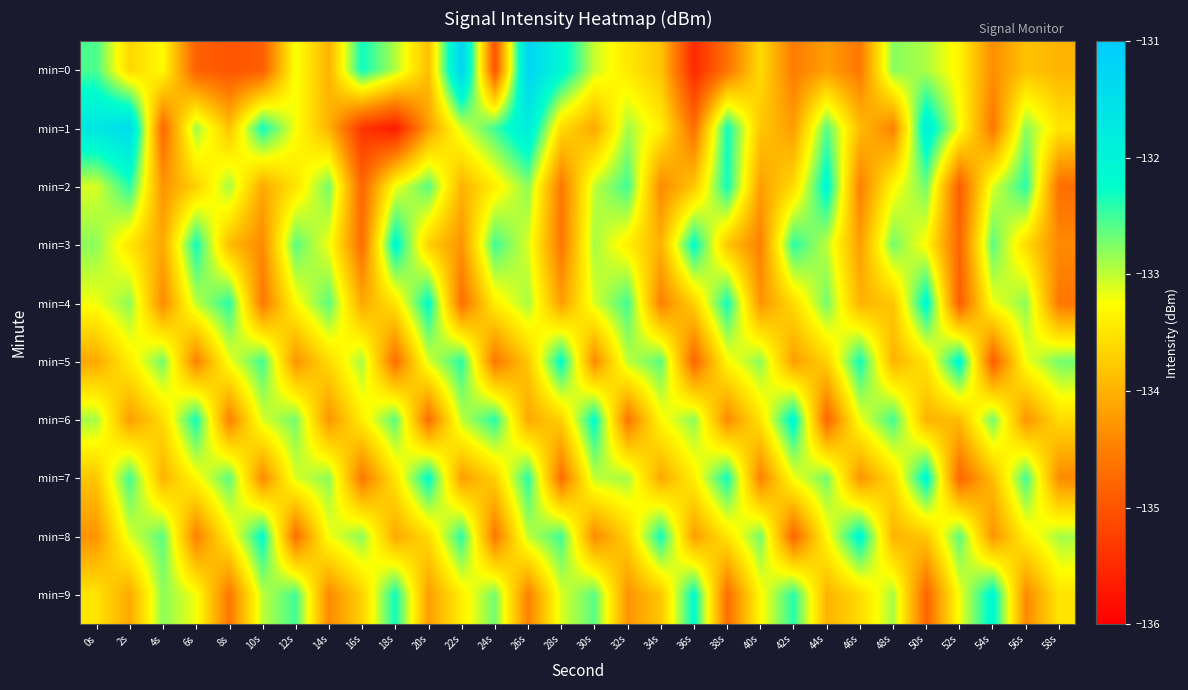

Reading left to right, list all the values displayed in this chart.

min=0: 0s=-132.5	2s=-133.6	4s=-133.3	6s=-134.9	8s=-135.0	10s=-134.9	12s=-133.2	14s=-134.0	16s=-132.3	18s=-132.9	20s=-133.9	22s=-131.2	24s=-135.0	26s=-131.3	28s=-132.1	30s=-133.0	32s=-133.5	34s=-133.8	36s=-135.5	38s=-134.7	40s=-133.6	42s=-134.5	44s=-134.2	46s=-134.6	48s=-132.8	50s=-132.9	52s=-133.4	54s=-134.4	56s=-133.8	58s=-134.0
min=1: 0s=-131.7	2s=-131.4	4s=-134.8	6s=-132.9	8s=-133.8	10s=-132.3	12s=-133.2	14s=-134.0	16s=-135.4	18s=-135.7	20s=-134.2	22s=-133.1	24s=-132.5	26s=-131.8	28s=-133.6	30s=-134.1	32s=-132.9	34s=-133.4	36s=-134.7	38s=-132.3	40s=-133.8	42s=-134.2	44s=-132.6	46s=-133.9	48s=-134.5	50s=-131.9	52s=-133.2	54s=-134.6	56s=-132.8	58s=-133.5
min=2: 0s=-133.1	2s=-132.4	4s=-134.3	6s=-133.7	8s=-132.9	10s=-134.1	12s=-133.5	14s=-132.7	16s=-134.8	18s=-133.2	20s=-132.6	22s=-134.0	24s=-133.4	26s=-132.8	28s=-134.6	30s=-133.0	32s=-132.5	34s=-134.4	36s=-133.8	38s=-132.3	40s=-134.2	42s=-133.6	44s=-132.1	46s=-134.5	48s=-133.3	50s=-132.7	52s=-134.9	54s=-133.1	56s=-132.4	58s=-134.7
min=3: 0s=-132.8	2s=-133.5	4s=-134.1	6s=-132.3	8s=-133.9	10s=-134.4	12s=-132.6	14s=-133.2	16s=-134.7	18s=-132.1	20s=-133.7	22s=-134.3	24s=-132.5	26s=-133.1	28s=-134.6	30s=-132.9	32s=-133.4	34s=-134.0	36s=-132.2	38s=-133.8	40s=-134.5	42s=-132.4	44s=-133.0	46s=-134.2	48s=-132.7	50s=-133.3	52s=-134.8	54s=-132.6	56s=-133.6	58s=-134.4
min=4: 0s=-133.2	2s=-132.8	4s=-134.4	6s=-133.0	8s=-132.4	10s=-134.6	12s=-133.3	14s=-132.6	16s=-134.1	18s=-133.5	20s=-132.2	22s=-134.7	24s=-133.4	26s=-132.9	28s=-134.2	30s=-133.1	32s=-132.5	34s=-134.5	36s=-133.7	38s=-132.3	40s=-134.3	42s=-133.6	44s=-132.7	46s=-134.0	48s=-133.8	50s=-132.1	52s=-134.9	54s=-133.2	56s=-132.8	58s=-134.6
min=5: 0s=-134.1	2s=-133.4	4s=-132.7	6s=-134.5	8s=-133.2	10s=-132.5	12s=-134.3	14s=-133.6	16s=-132.9	18s=-134.7	20s=-133.1	22s=-132.4	24s=-134.6	26s=-133.8	28s=-132.2	30s=-134.4	32s=-133.0	34s=-132.6	36s=-134.8	38s=-133.3	40s=-132.8	42s=-134.2	44s=-133.7	46s=-132.3	48s=-134.0	50s=-133.5	52s=-132.1	54s=-134.9	56s=-133.2	58s=-132.7
min=6: 0s=-132.9	2s=-134.2	4s=-133.6	6s=-132.3	8s=-134.5	10s=-133.1	12s=-132.7	14s=-134.3	16s=-133.4	18s=-132.6	20s=-134.7	22s=-133.0	24s=-132.4	26s=-134.1	28s=-133.7	30s=-132.2	32s=-134.6	34s=-133.3	36s=-132.8	38s=-134.4	40s=-133.5	42s=-132.1	44s=-134.8	46s=-133.2	48s=-132.5	50s=-134.0	52s=-133.9	54s=-132.7	56s=-134.3	58s=-133.6
min=7: 0s=-133.8	2s=-132.5	4s=-134.0	6s=-133.3	8s=-132.6	10s=-134.4	12s=-133.1	14s=-132.8	16s=-134.6	18s=-133.5	20s=-132.2	22s=-134.2	24s=-133.7	26s=-132.4	28s=-134.7	30s=-133.0	32s=-132.9	34s=-134.1	36s=-133.4	38s=-132.3	40s=-134.5	42s=-133.2	44s=-132.7	46s=-134.3	48s=-133.6	50s=-132.1	52s=-134.8	54s=-133.9	56s=-132.5	58s=-134.4
min=8: 0s=-134.3	2s=-133.1	4s=-132.6	6s=-134.5	8s=-133.4	10s=-132.2	12s=-134.7	14s=-133.2	16s=-132.8	18s=-134.1	20s=-133.6	22s=-132.4	24s=-134.6	26s=-133.0	28s=-132.5	30s=-134.4	32s=-133.7	34s=-132.3	36s=-134.2	38s=-133.5	40s=-132.7	42s=-134.8	44s=-133.3	46s=-132.1	48s=-134.0	50s=-133.8	52s=-132.6	54s=-134.3	56s=-133.4	58s=-132.9
min=9: 0s=-133.5	2s=-134.1	4s=-132.8	6s=-133.2	8s=-134.6	10s=-133.0	12s=-132.5	14s=-134.4	16s=-133.7	18s=-132.3	20s=-134.2	22s=-133.4	24s=-132.7	26s=-134.5	28s=-133.1	30s=-132.6	32s=-134.3	34s=-133.8	36s=-132.2	38s=-134.7	40s=-133.3	42s=-132.4	44s=-134.0	46s=-133.6	48s=-132.9	50s=-134.8	52s=-133.2	54s=-132.1	56s=-134.4	58s=-133.5